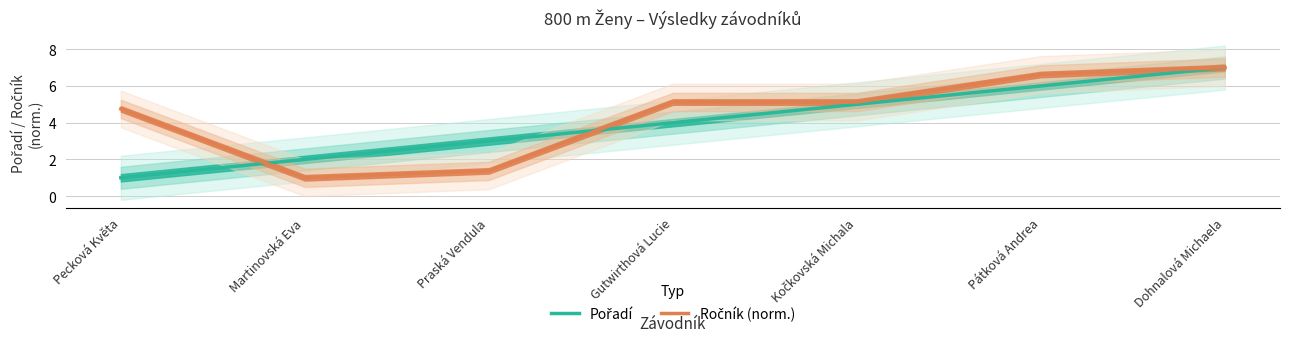

Reading left to right, list all the values displayed in this chart.

Pořadí: Pecková Květa=1.0	Martinovská Eva=2.0	Praská Vendula=3.0	Gutwirthová Lucie=4.0	Kočkovská Michala=5.0	Pátková Andrea=6.0	Dohnalová Michaela=7.0
Ročník (norm.): Pecková Květa=4.8	Martinovská Eva=1.0	Praská Vendula=1.4	Gutwirthová Lucie=5.1	Kočkovská Michala=5.1	Pátková Andrea=6.6	Dohnalová Michaela=7.0